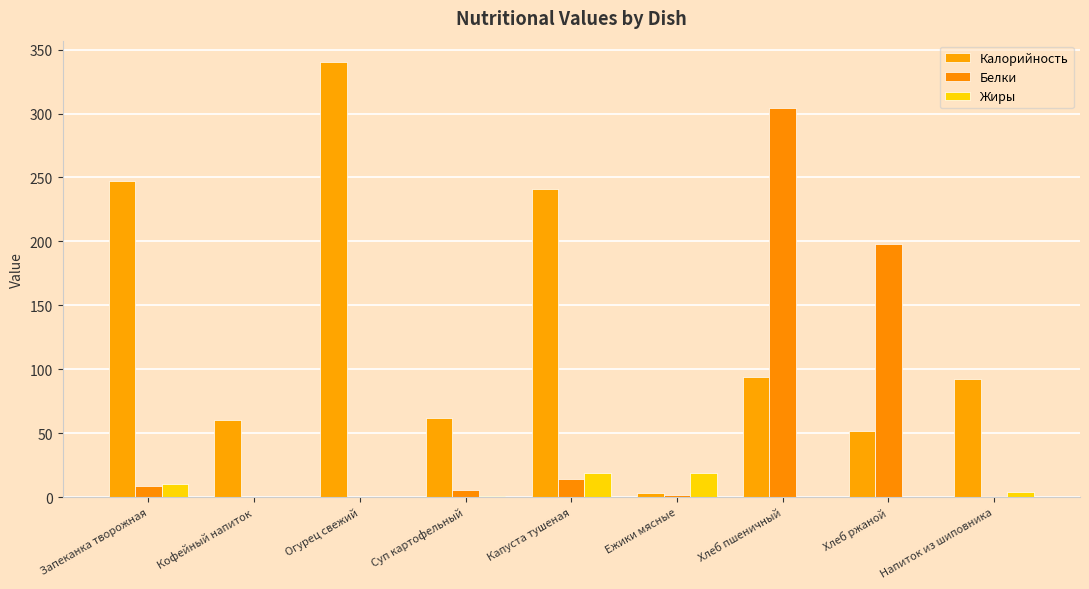

The Белки series shows 4.5 at Запеканка творожная. True or false?

False